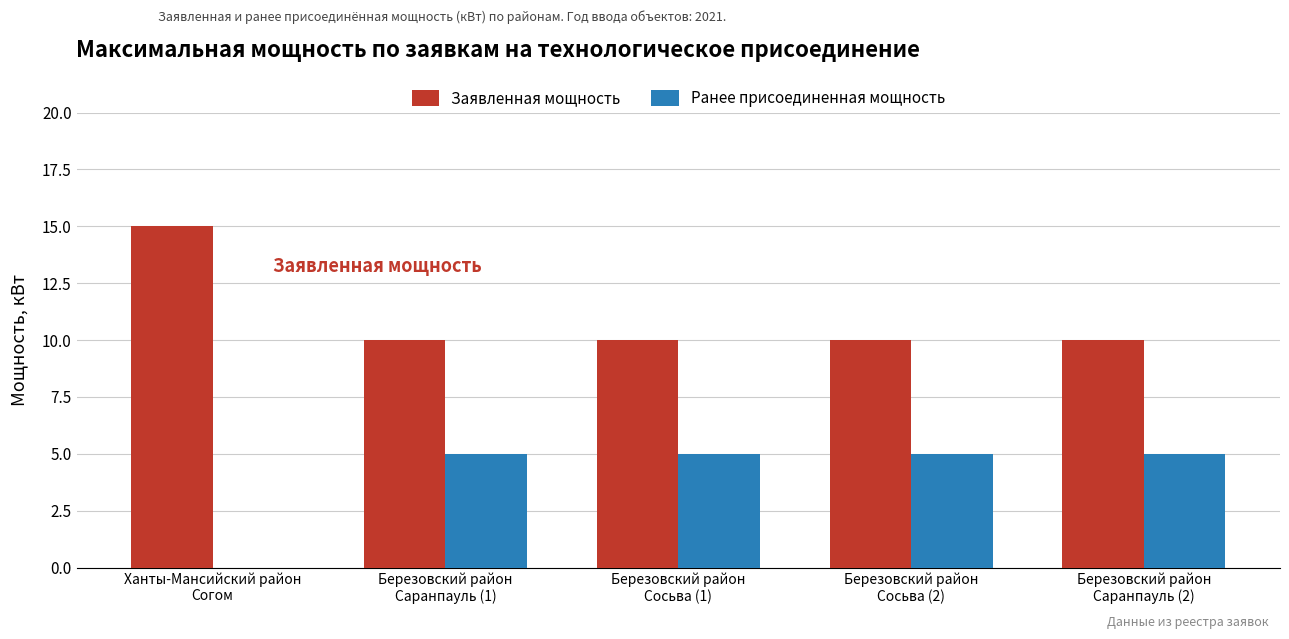

What is the greatest value displayed?

15